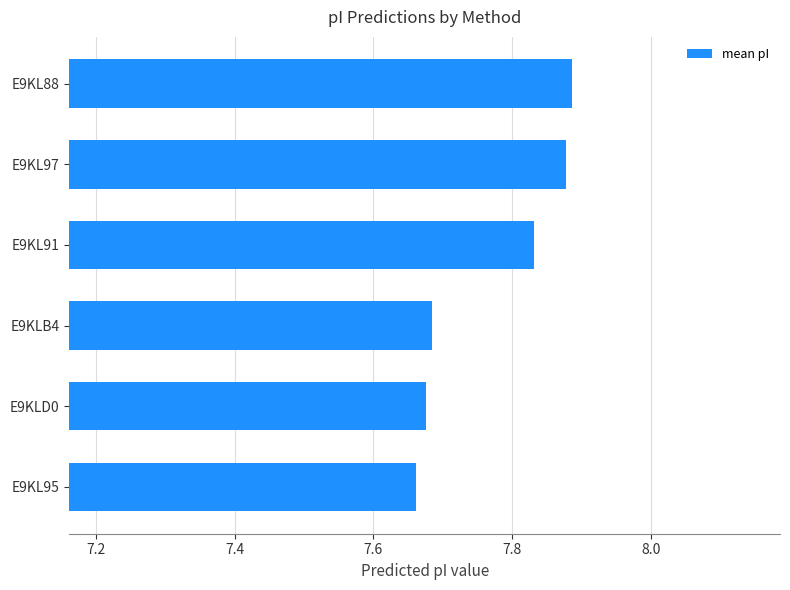

Which has a higher value, E9KLD0 or E9KL91?

E9KL91